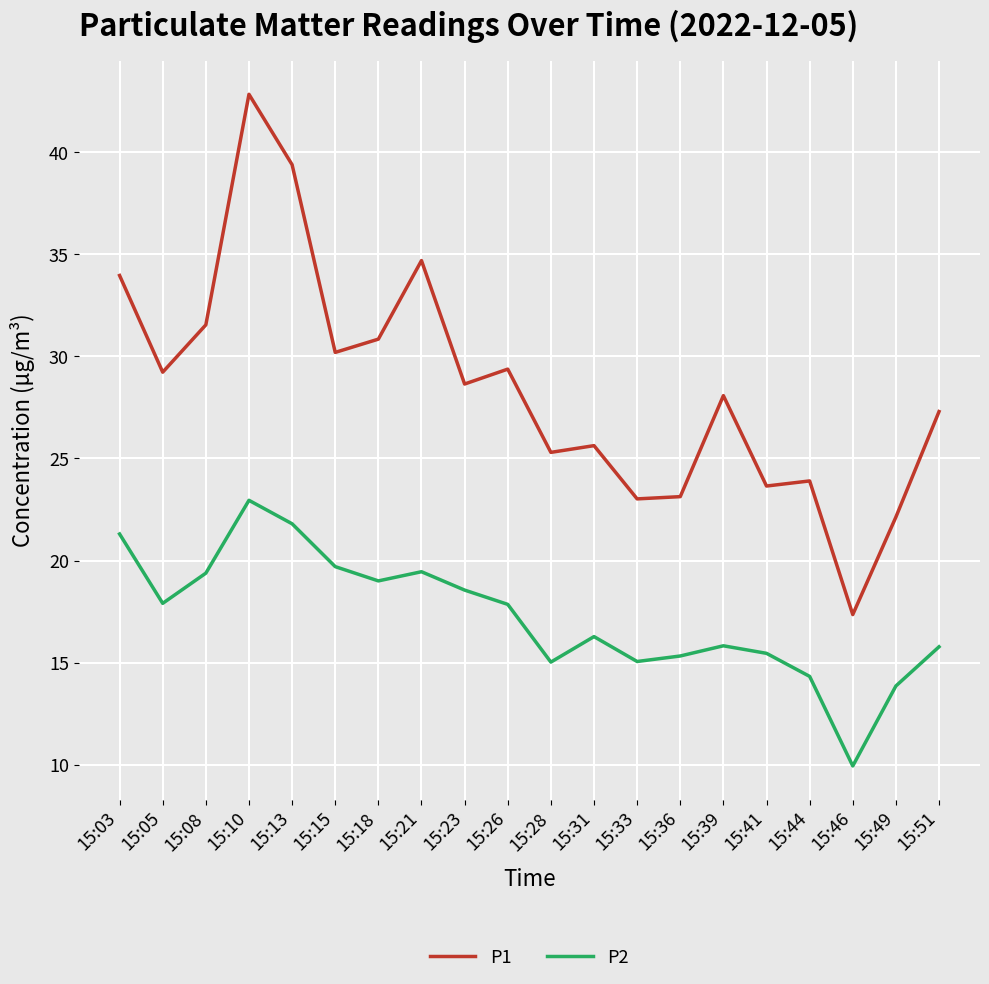

Is it true that P1 equals 22.1 at 15:49?

True